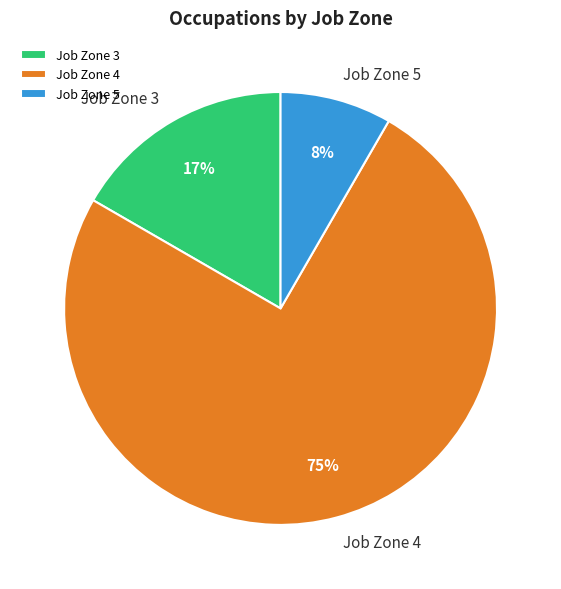

True or false: Job Zone 3 accounts for 17% of the total.

True